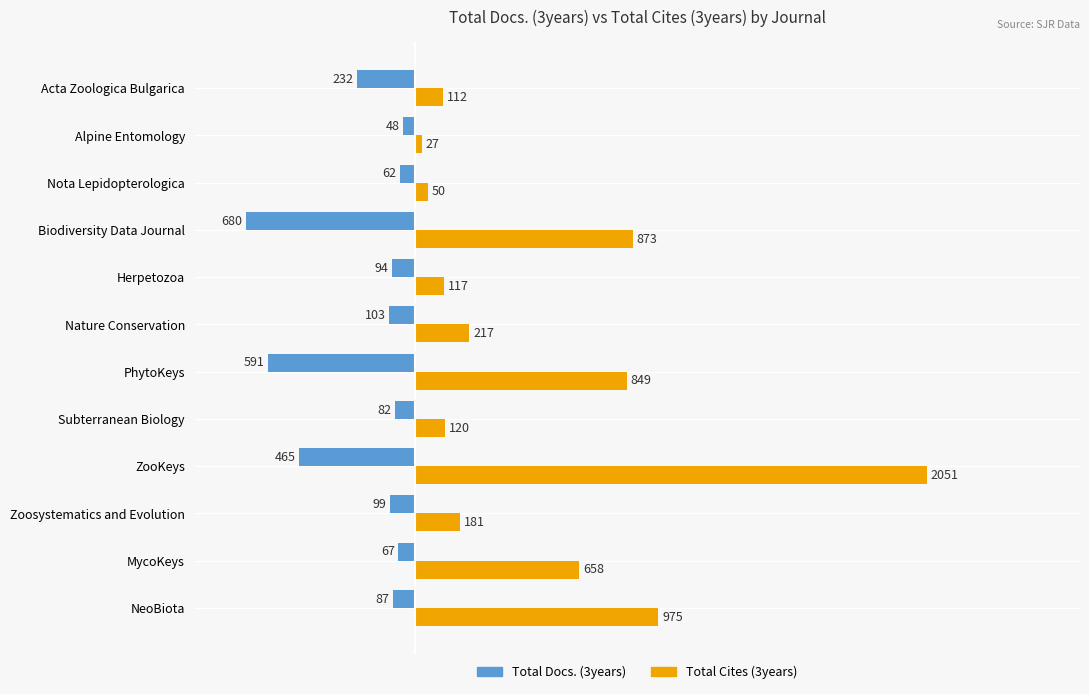

What is the sum of the Total Cites (3years) values at ZooKeys and PhytoKeys?

2900